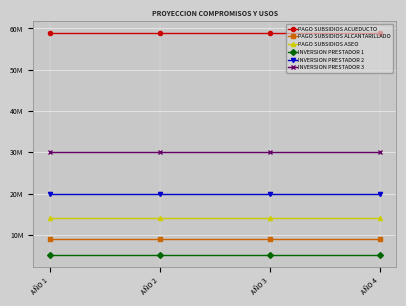

Is this an area chart (filled region under the line)?

No